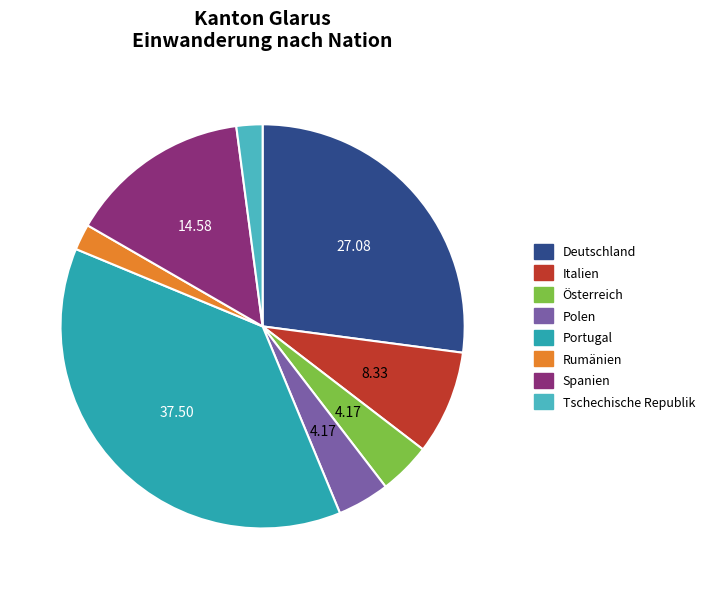

Is it true that Deutschland is 39% of the pie?

False